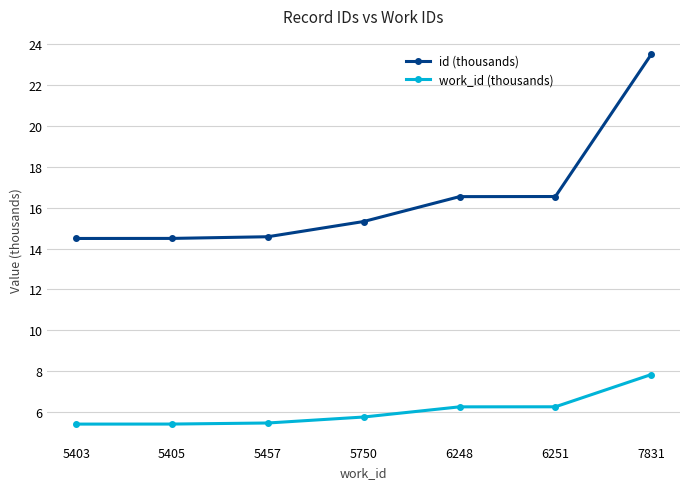

Does the chart have visible grid lines?

Yes